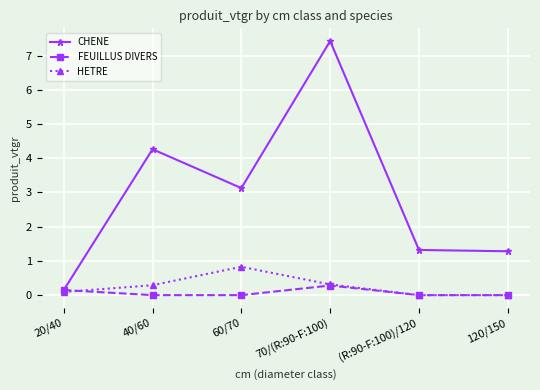

Between 40/60 and 60/70, which series saw the biggest shift?

CHENE